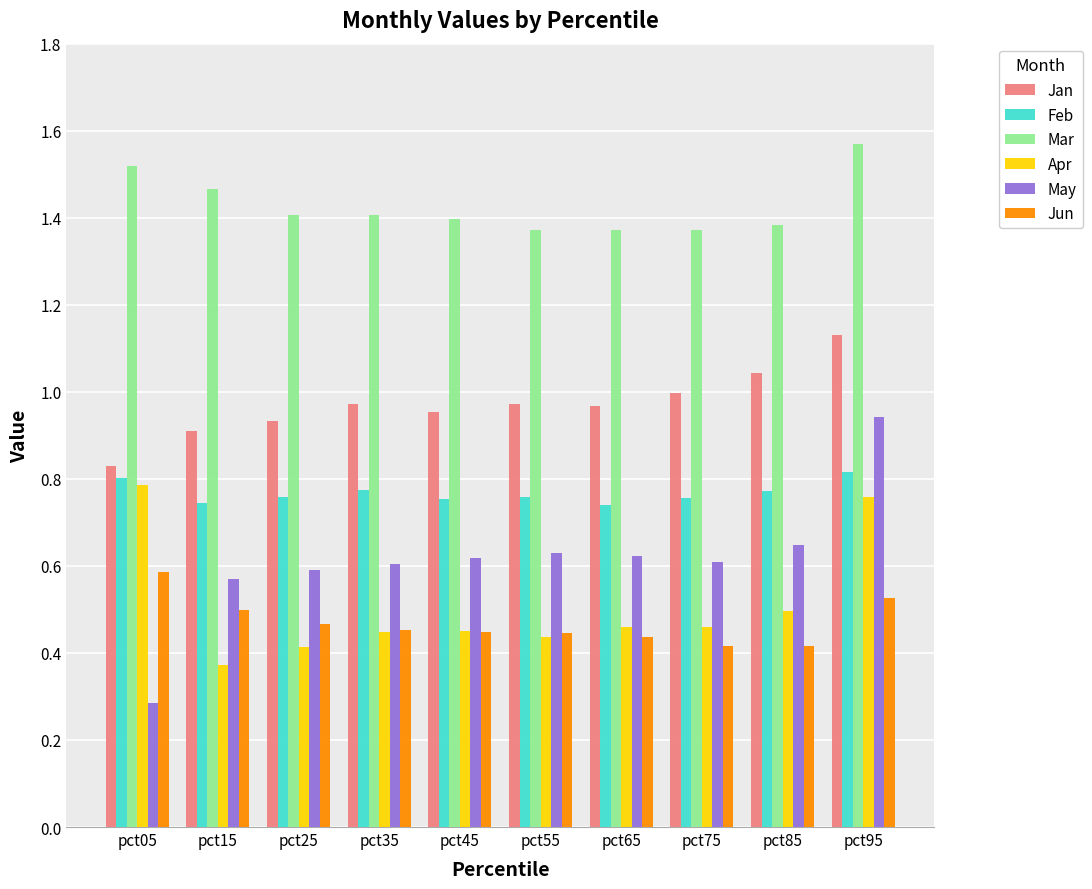

What is the difference between the maximum and minimum values in the Jun series?

0.2